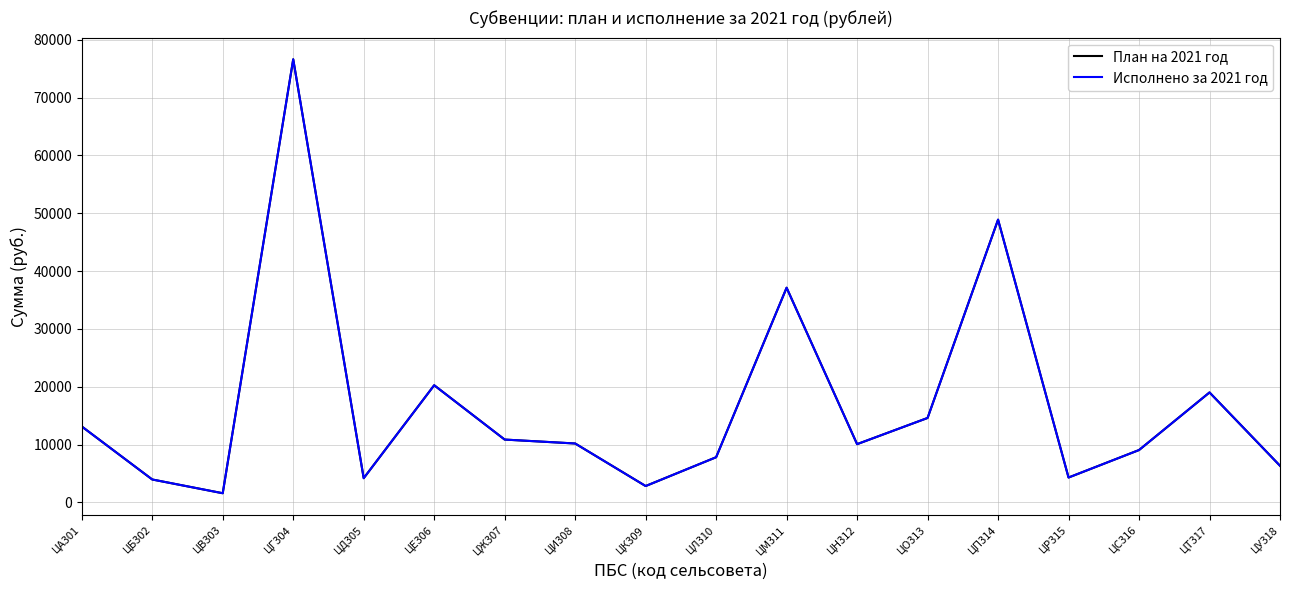

What is the label of the 12th point from the right?

ЦЖ307